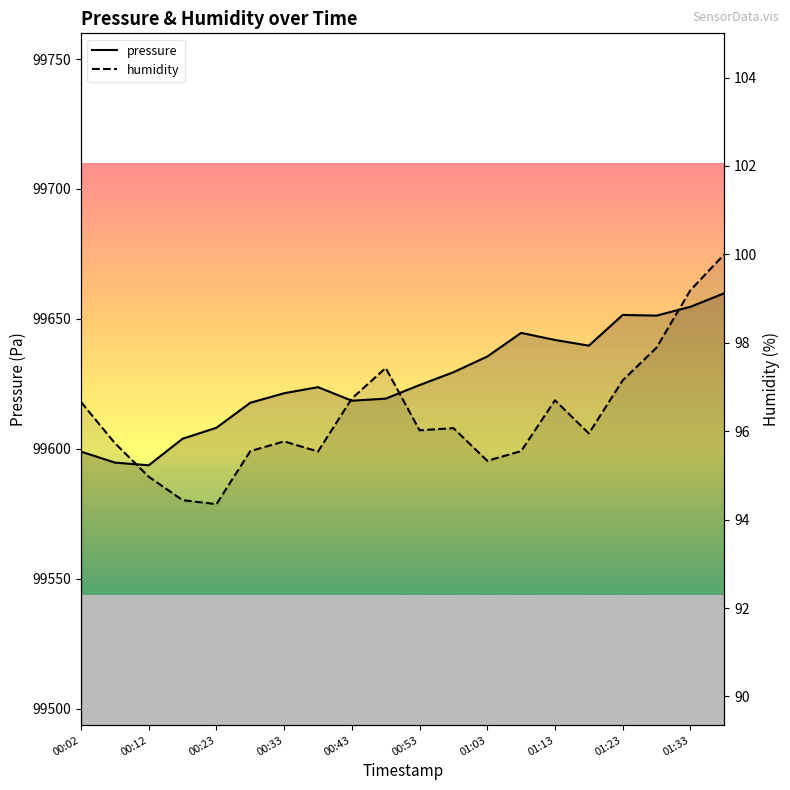

In humidity, how many points are lower than both neighbors (excluding endpoints)?

5